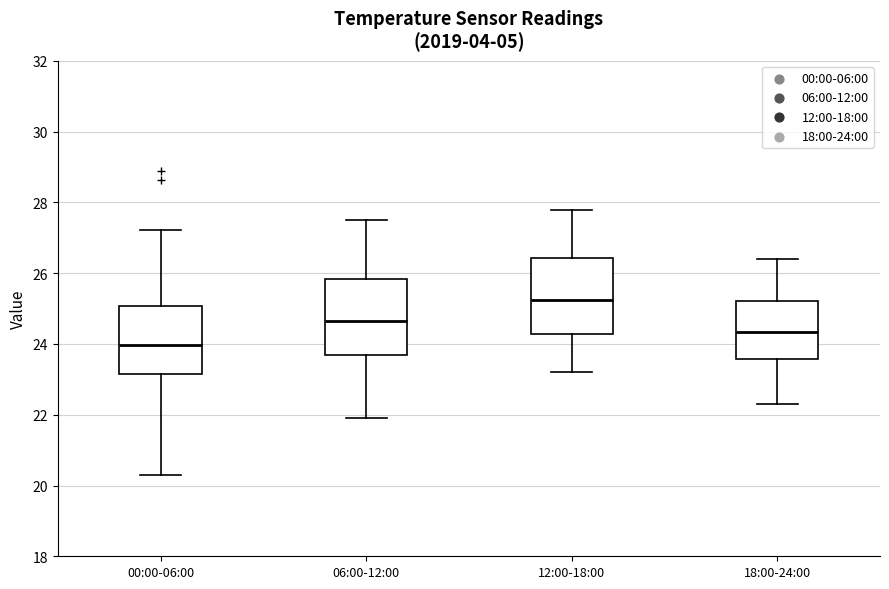

Reading left to right, transcribe this box plot: for each box, give where its median line is, the range the box spans, and where its two whiskers end, as read against the y-axis. The values are not printed on the chart, so give them approximately, as read against the axis.

00:00-06:00: median 24.0, box 23.2 to 25.0, whiskers 20.4 to 27.2
06:00-12:00: median 24.6, box 23.6 to 25.8, whiskers 22.0 to 27.6
12:00-18:00: median 25.2, box 24.2 to 26.4, whiskers 23.2 to 27.8
18:00-24:00: median 24.4, box 23.6 to 25.2, whiskers 22.4 to 26.4